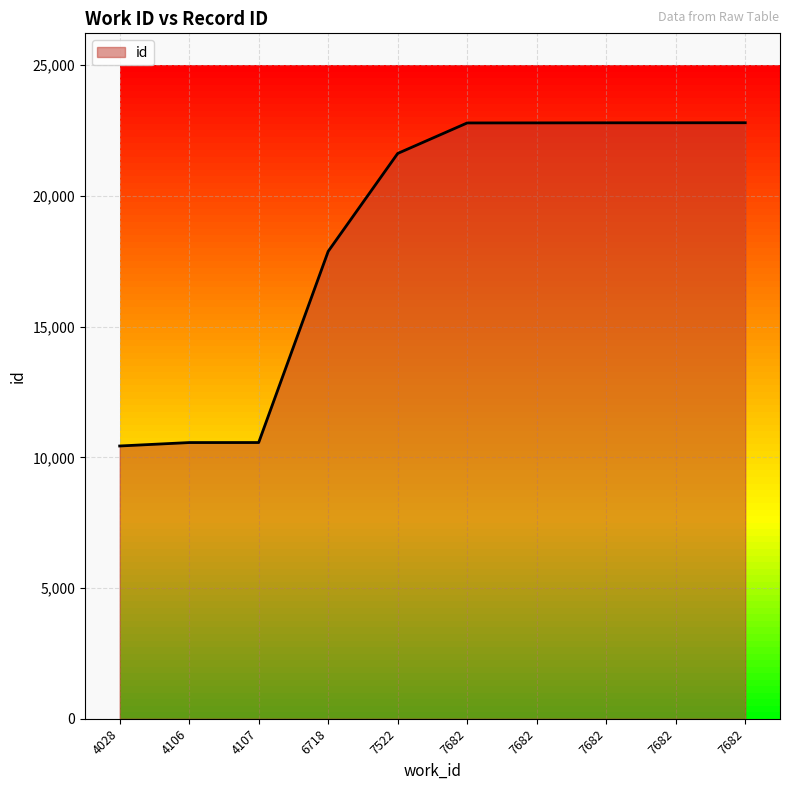

How many lines are shown in the chart?

1